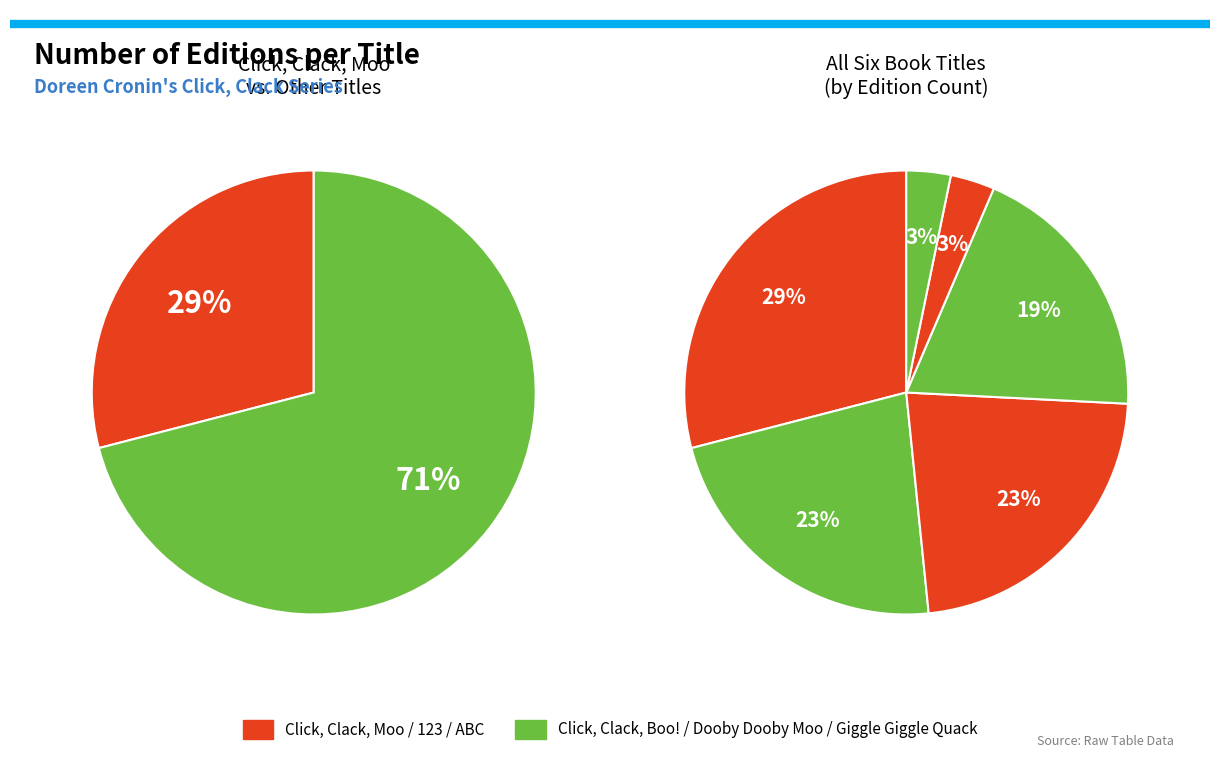

Rank the categories by value from highest to lowest.

Click, Clack, Moo, Click, Clack, Boo!, Dooby Dooby Moo, Giggle, Giggle, Quack, Click, Clack, 123, Click, Clack, ABC